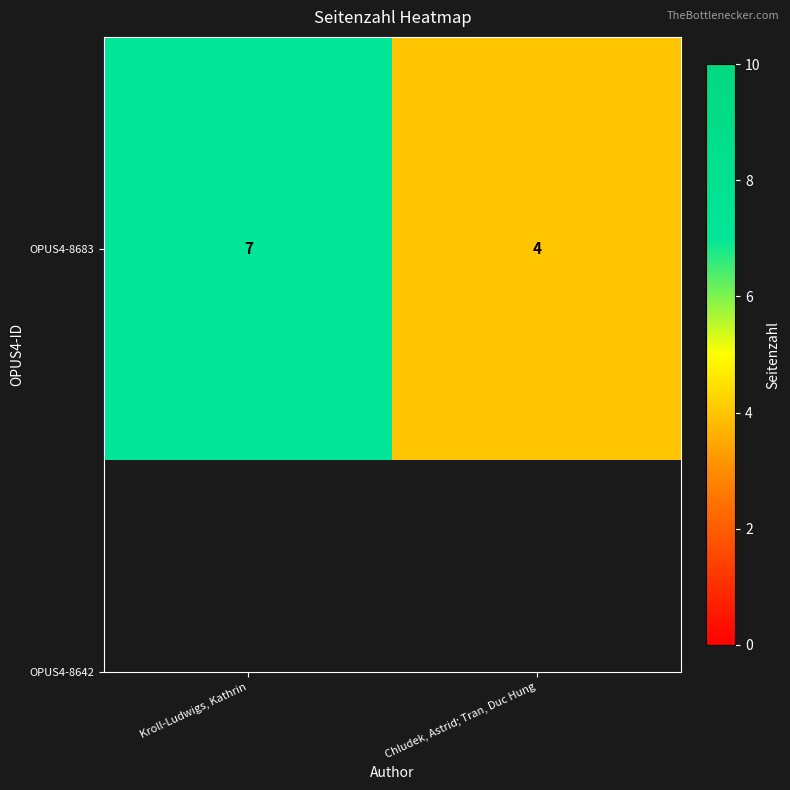

What is the smallest value displayed?

4